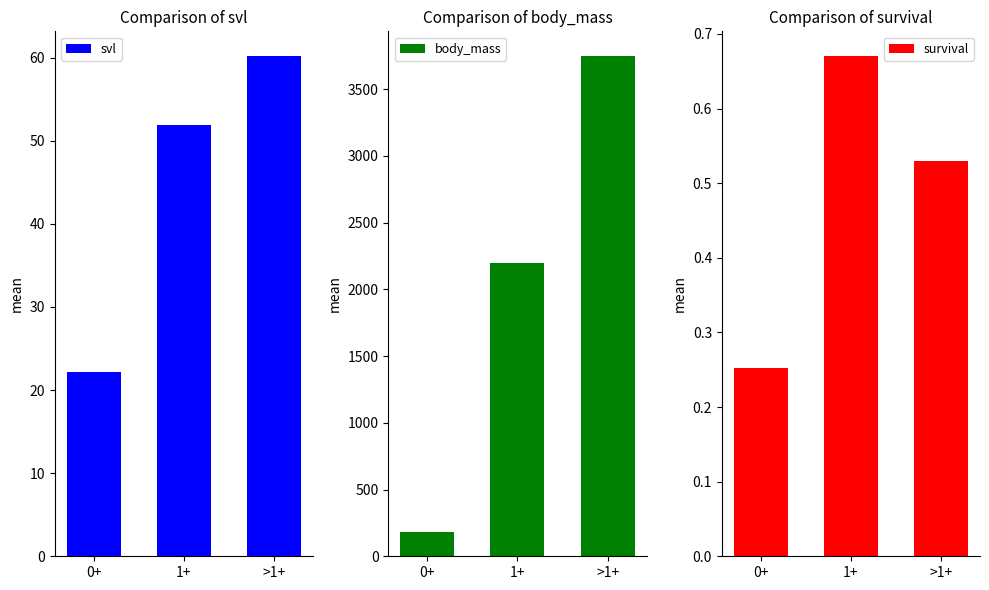

The svl series shows 22.1 at 0+. True or false?

True